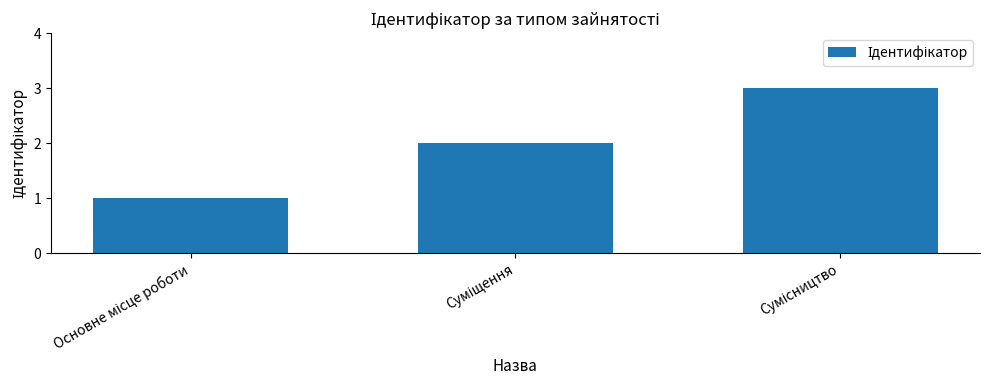

What is the greatest value displayed?

3